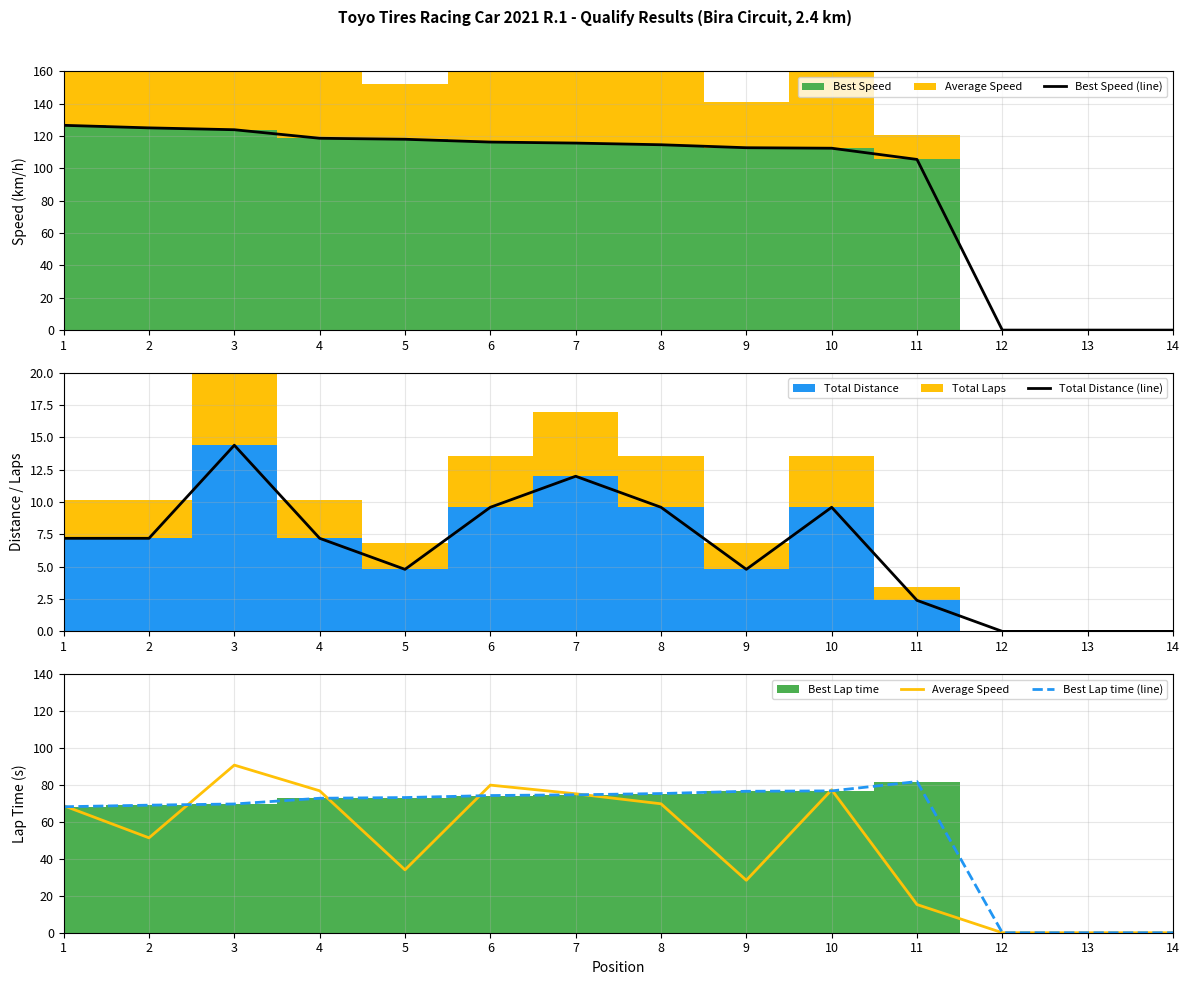

Is the value of Best Speed (line) at 11 greater than the value of Average Speed at 5?

Yes